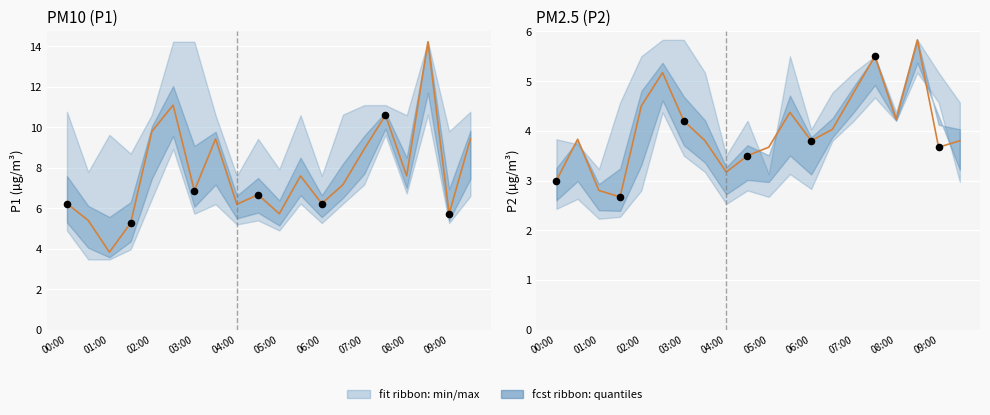

Which series contains the lowest Y value?

P2